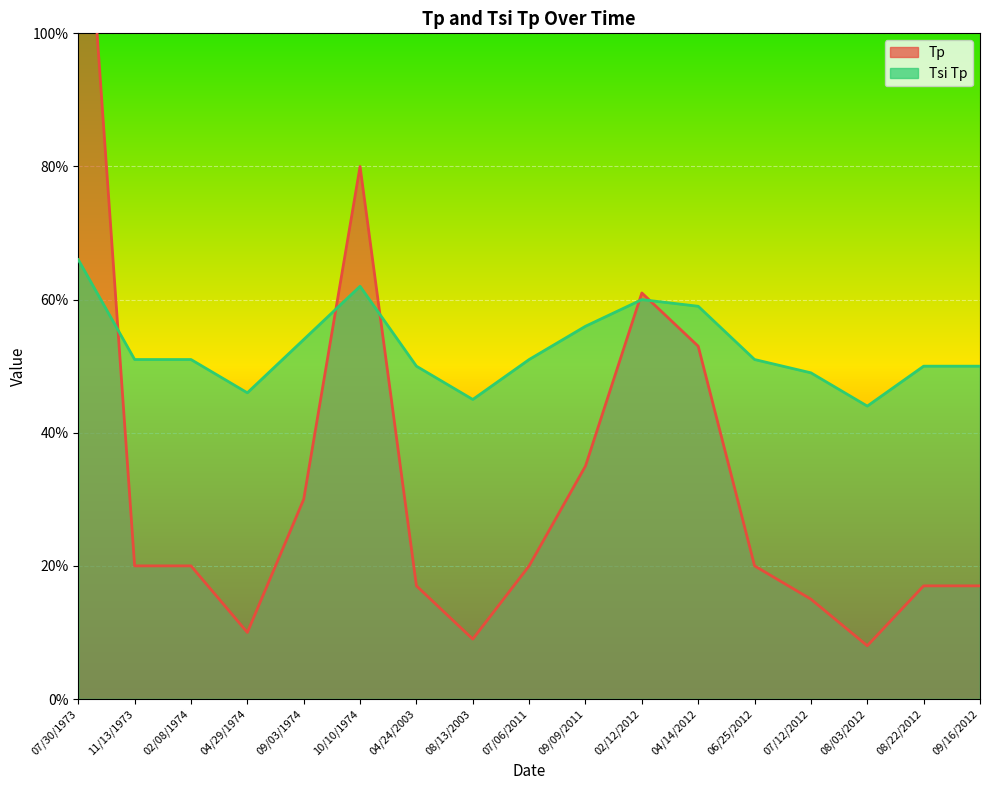

Where does the Tp series first go above 20?

07/30/1973